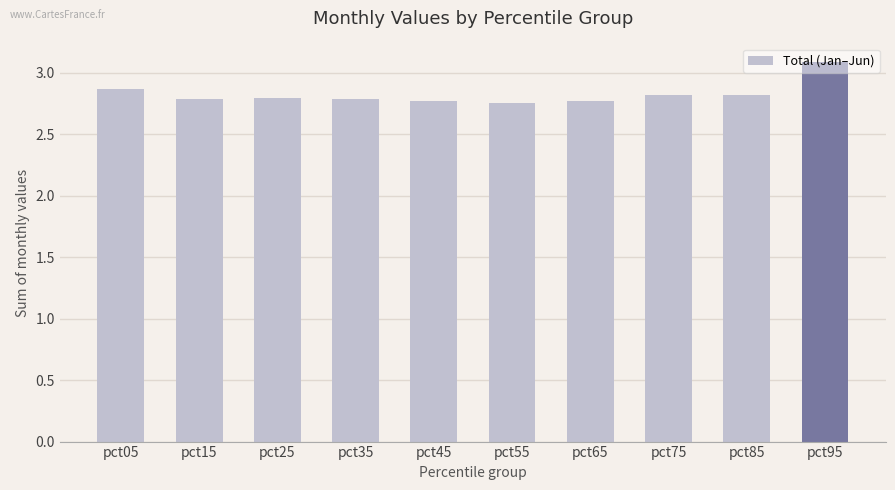

The chart shows a value of 4.6 at pct95. True or false?

False